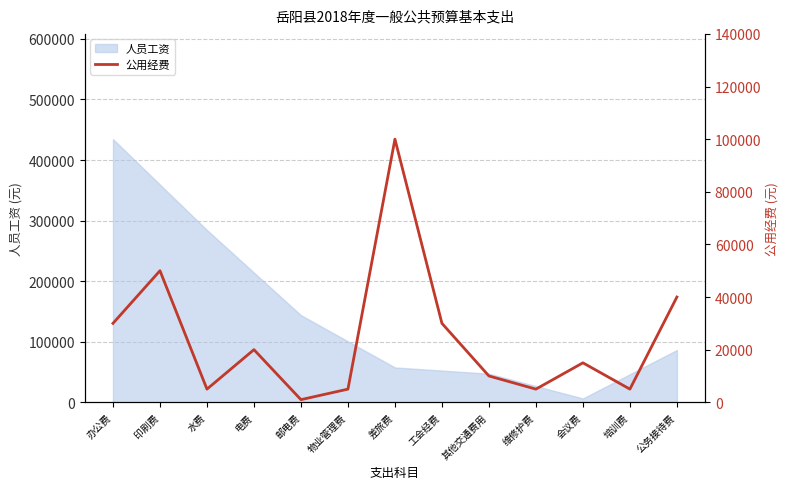

Is it true that the value at 会议费 is 22191?

False